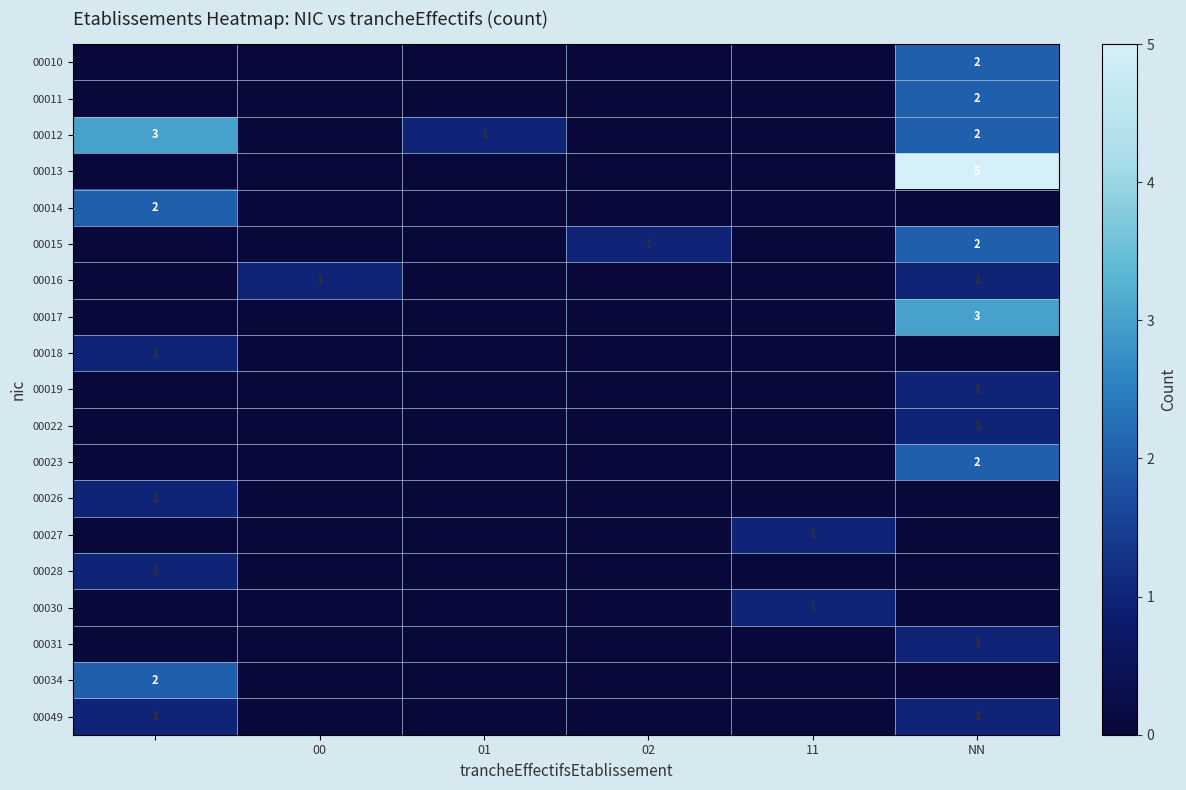

The value of 00027 at 11 is 1. True or false?

True